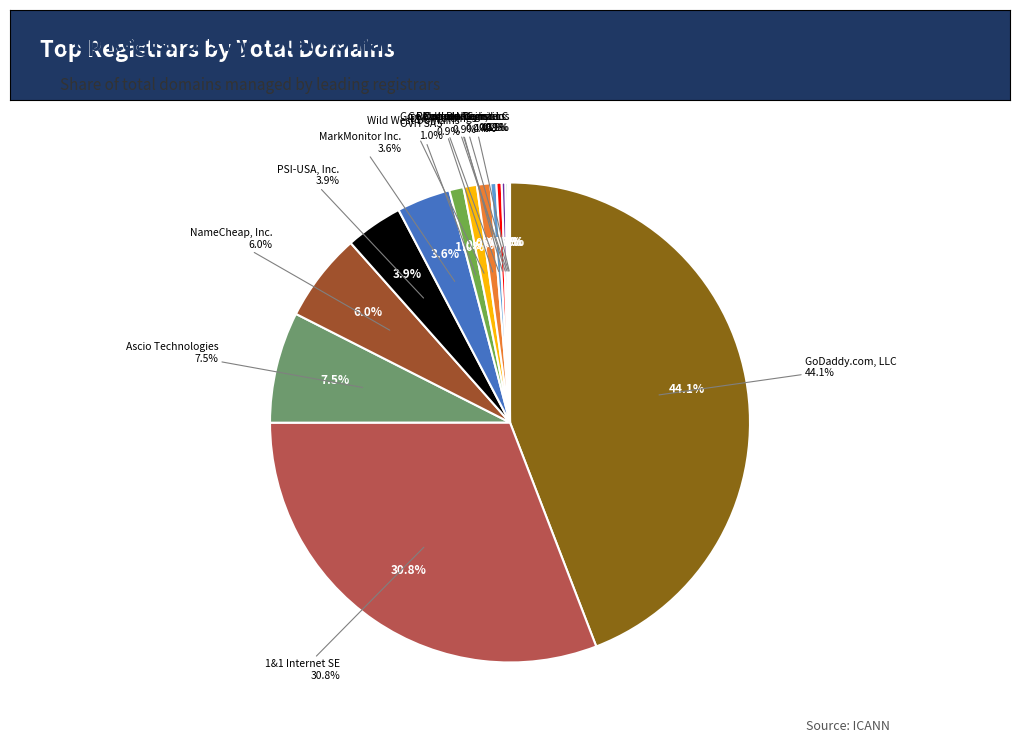

To the nearest percent, what portion does DNC Holdings represent?

1%